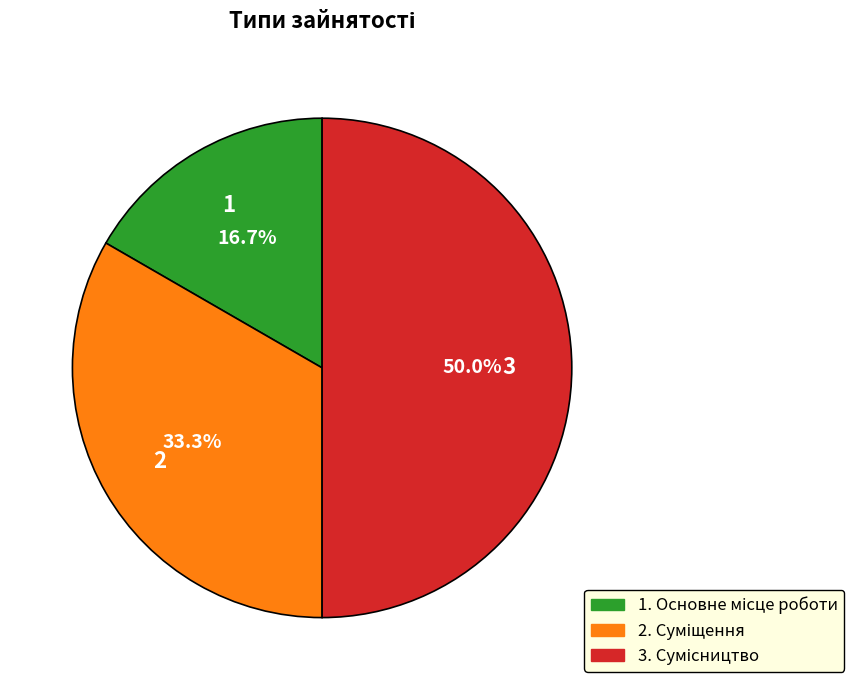

Which slice is the largest?

Сумісництво